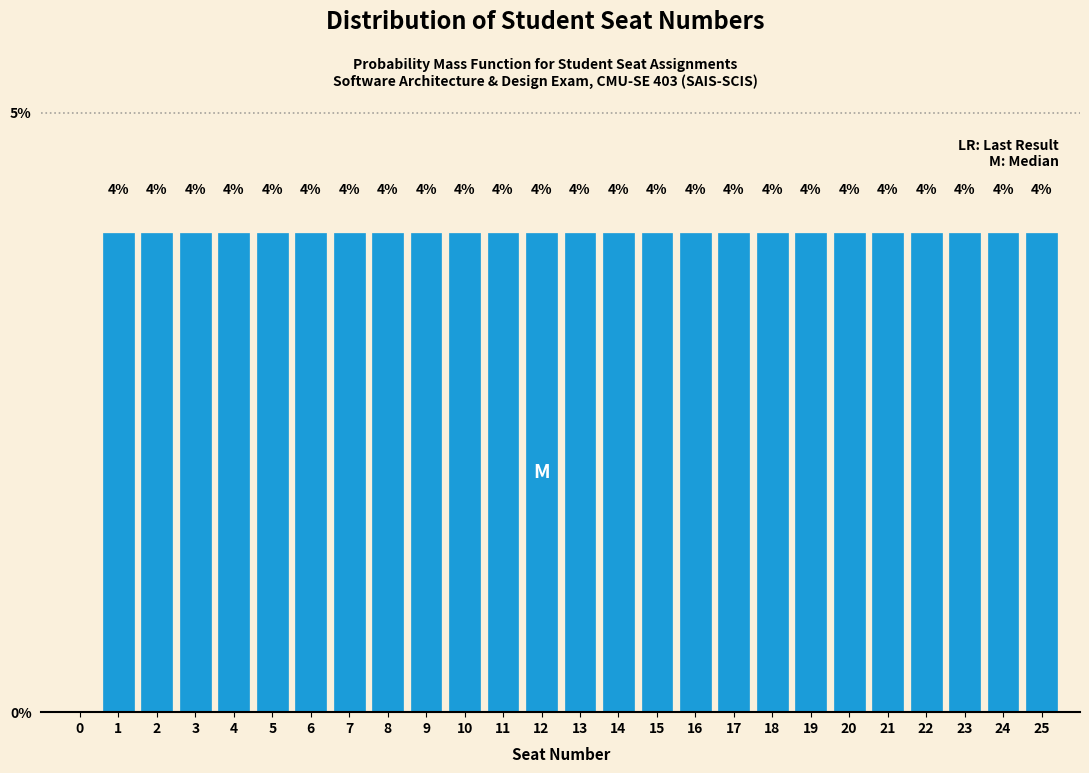

Reading right to left, extract all data points from this chart.

25=4	24=4	23=4	22=4	21=4	20=4	19=4	18=4	17=4	16=4	15=4	14=4	13=4	12=4	11=4	10=4	9=4	8=4	7=4	6=4	5=4	4=4	3=4	2=4	1=4	0=0